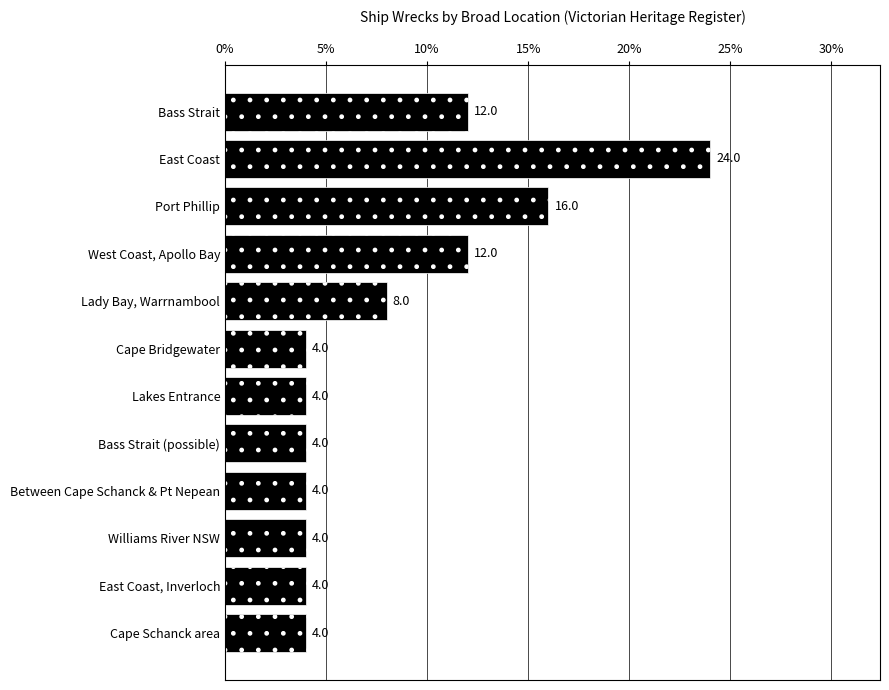

Are the bars grouped side by side (vs. stacked)?

No